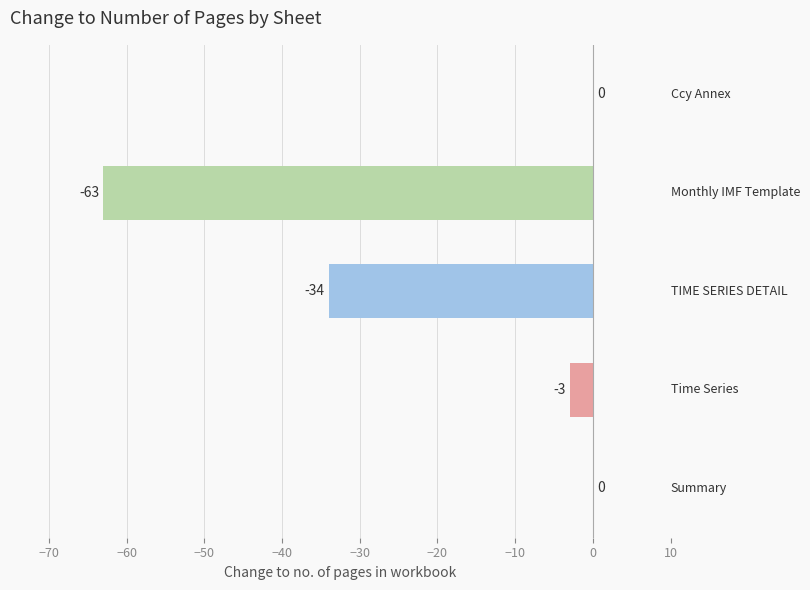

What is the sum of all values?

-100